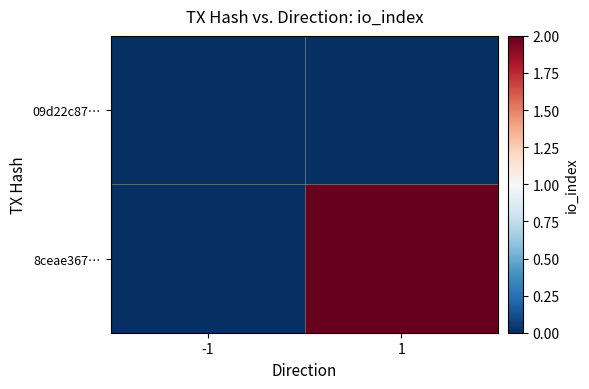

Reading right to left, transcribe all the data shown in this chart.

09d22c87…: 1=0	-1=0
8ceae367…: 1=2	-1=0